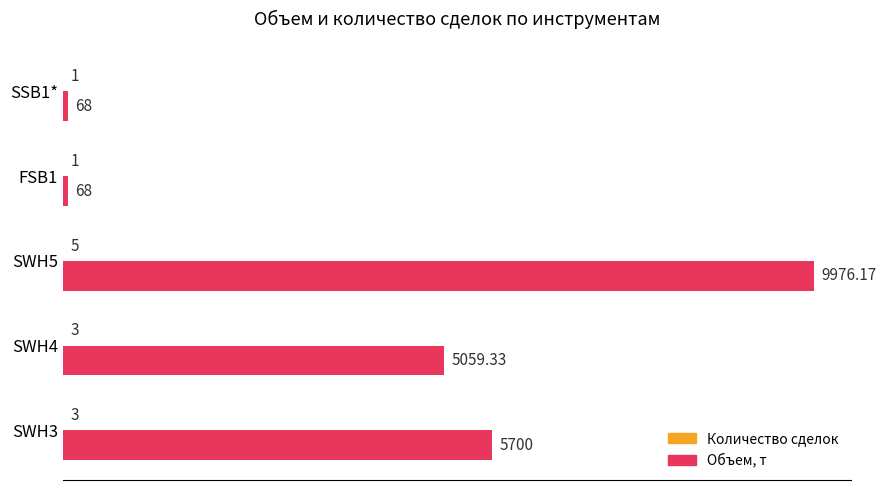

What is the total value across all series at FSB1?

69.0